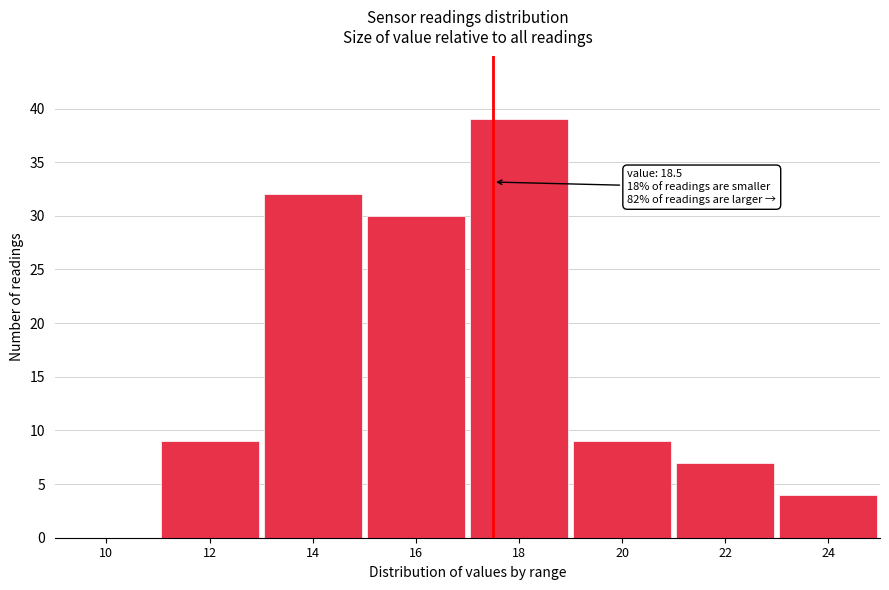

Reading right to left, list all the values displayed in this chart.

24=4	22=7	20=9	18=39	16=30	14=32	12=9	10=0